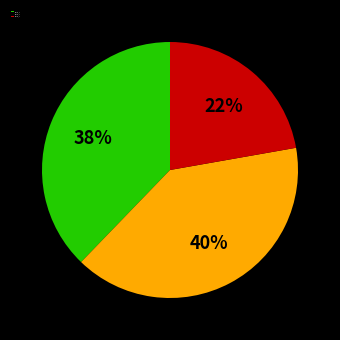

How many segments does this pie chart have?

3